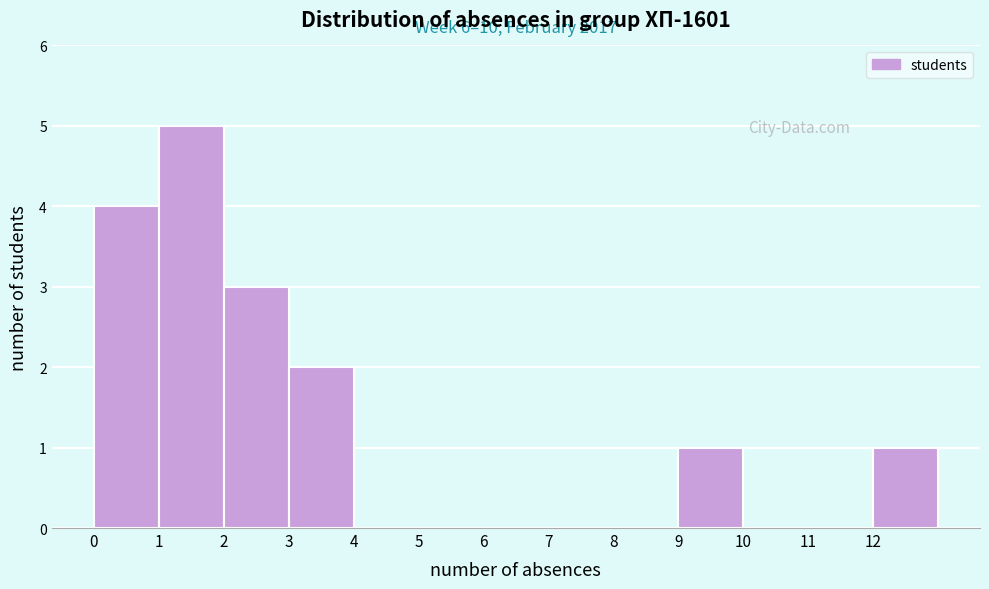

Over which range of the x-axis is the bar tallest?

1 to 2